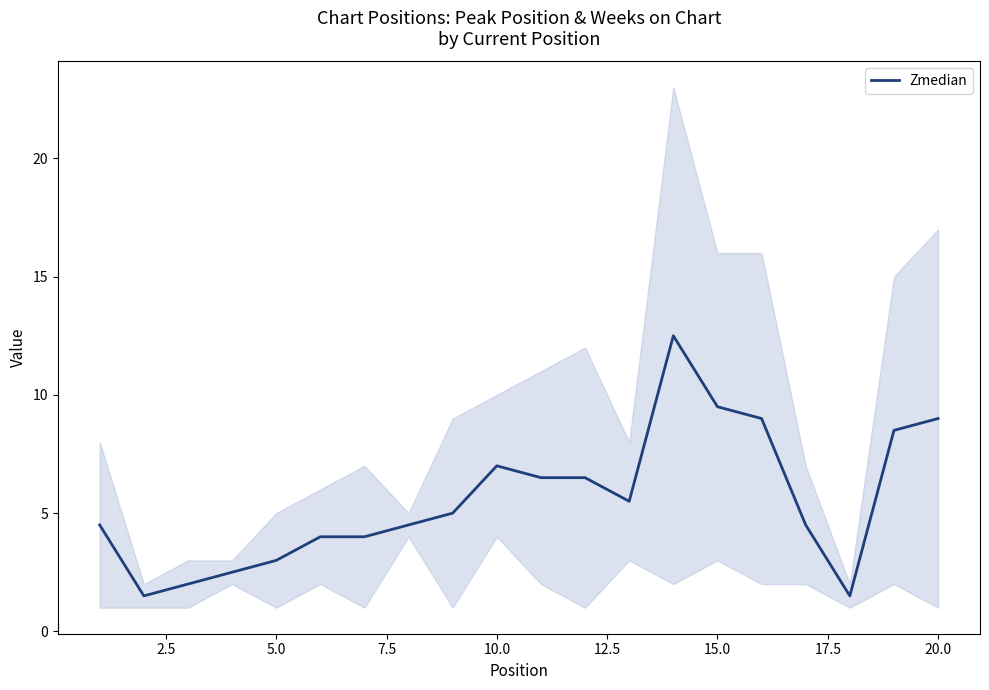

Reading left to right, extract all data points from this chart.

4.5	1.5	2.0	2.5	3.0	4.0	4.0	4.5	5.0	7.0	6.5	6.5	5.5	12.5	9.5	9.0	4.5	1.5	8.5	9.0